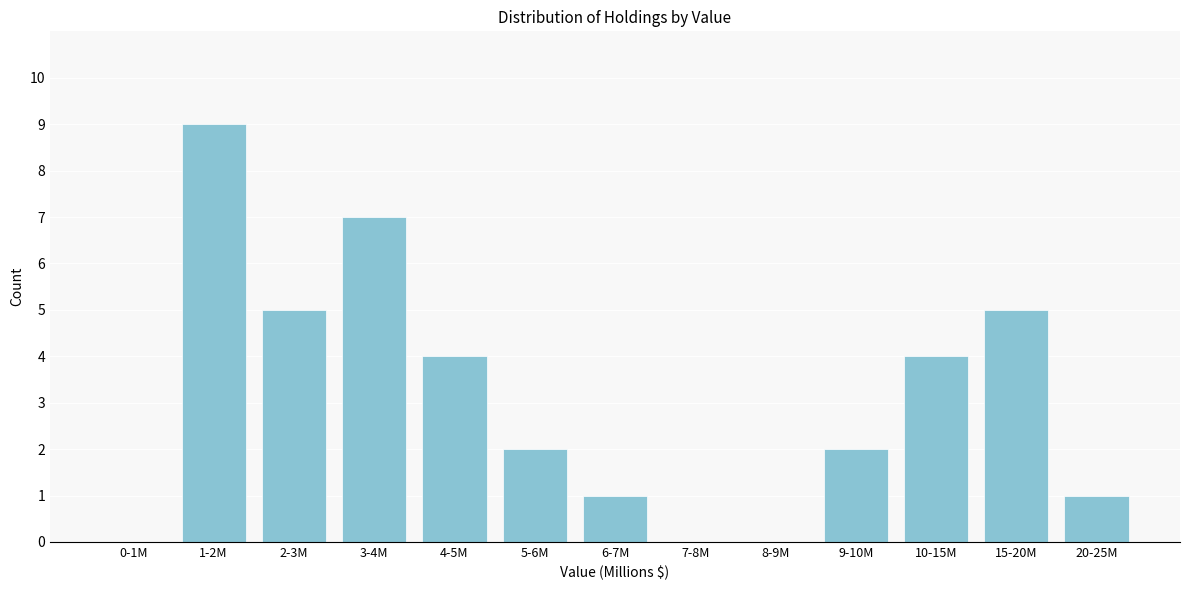

Reading left to right, what are all the values shown in this chart?

0-1M=0	1-2M=9	2-3M=5	3-4M=7	4-5M=4	5-6M=2	6-7M=1	7-8M=0	8-9M=0	9-10M=2	10-15M=4	15-20M=5	20-25M=1